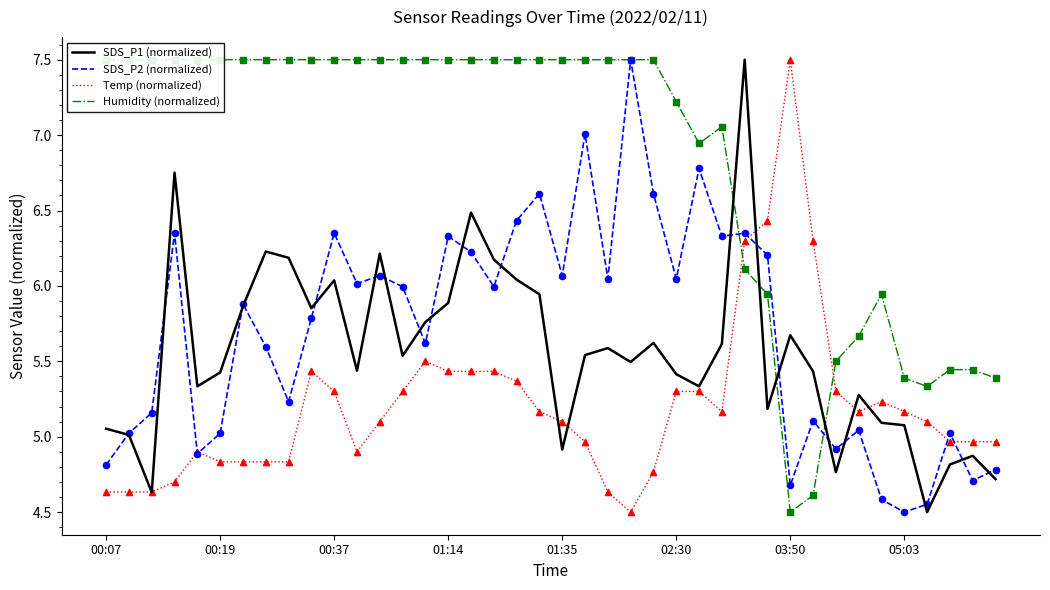

At how many categories does at least one series exceed 7?

29